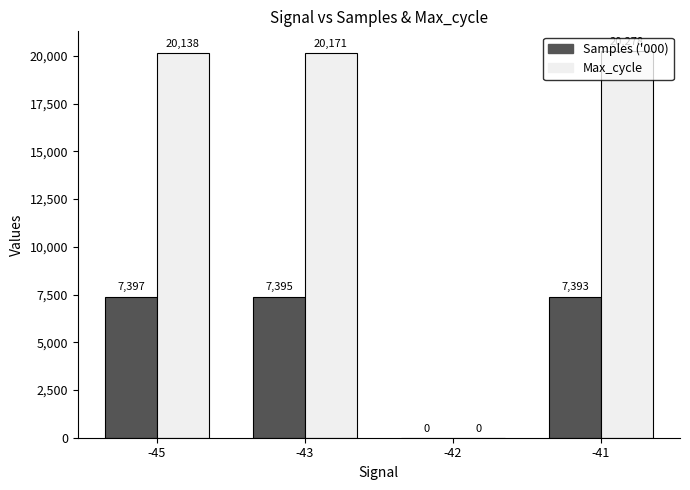

What value does the Max_cycle series have at -45?

20138